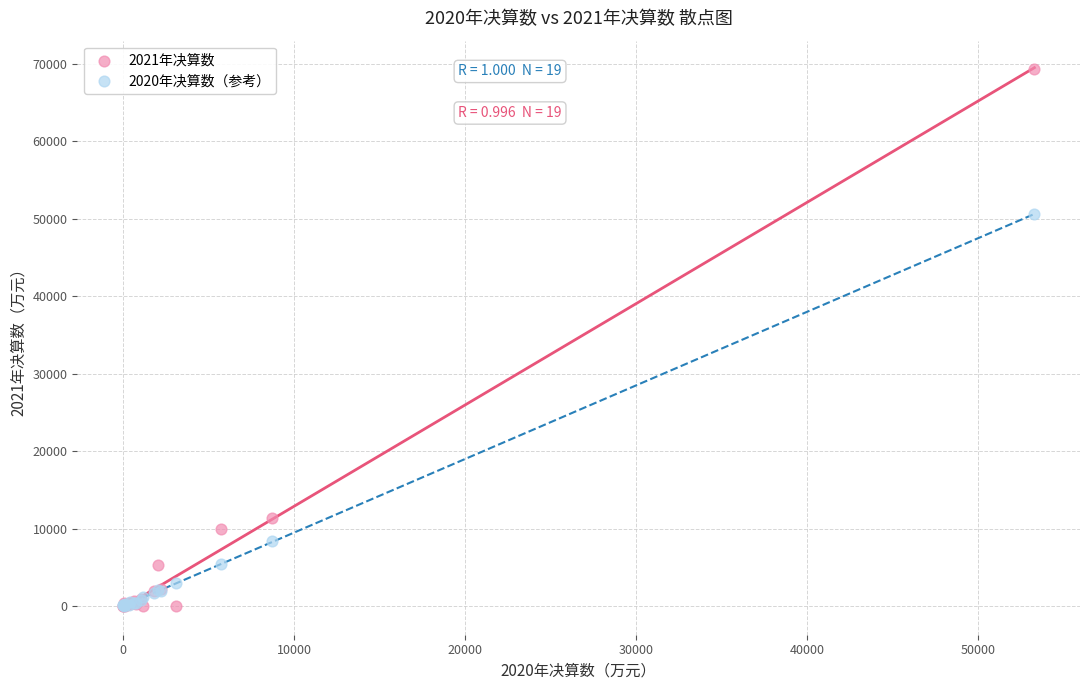

Across all series, what Y value is closest to 34689?

50602.2